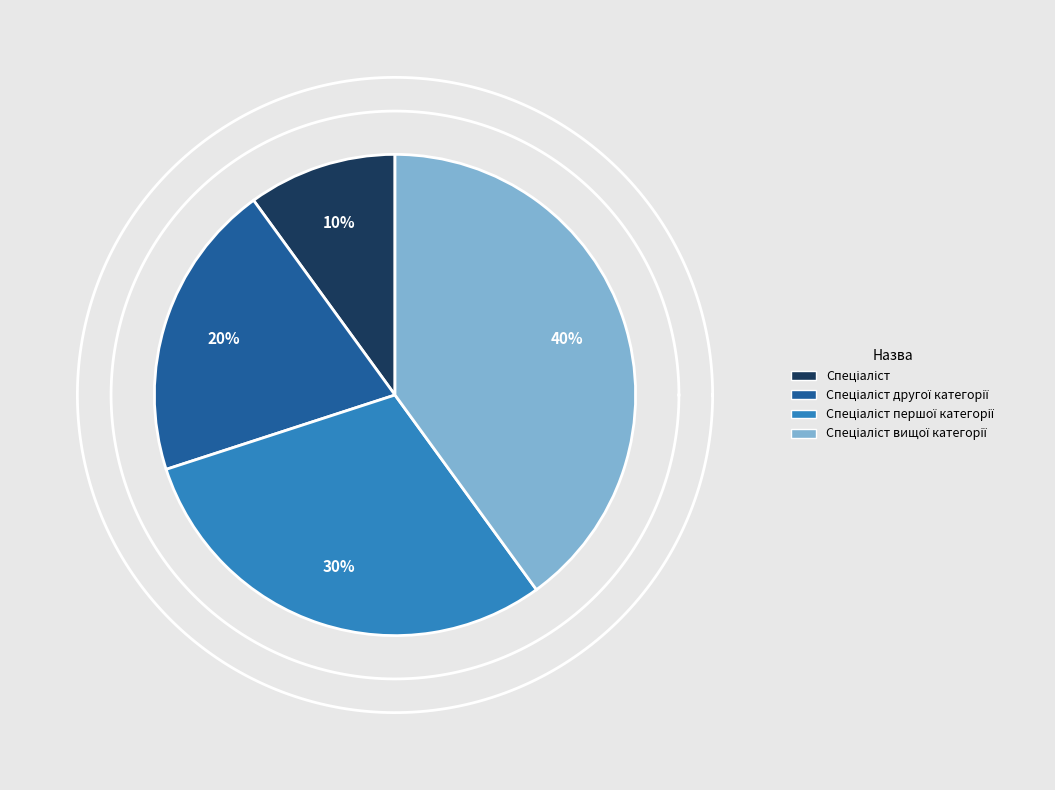

Is there any slice that represents more than half of the pie?

No